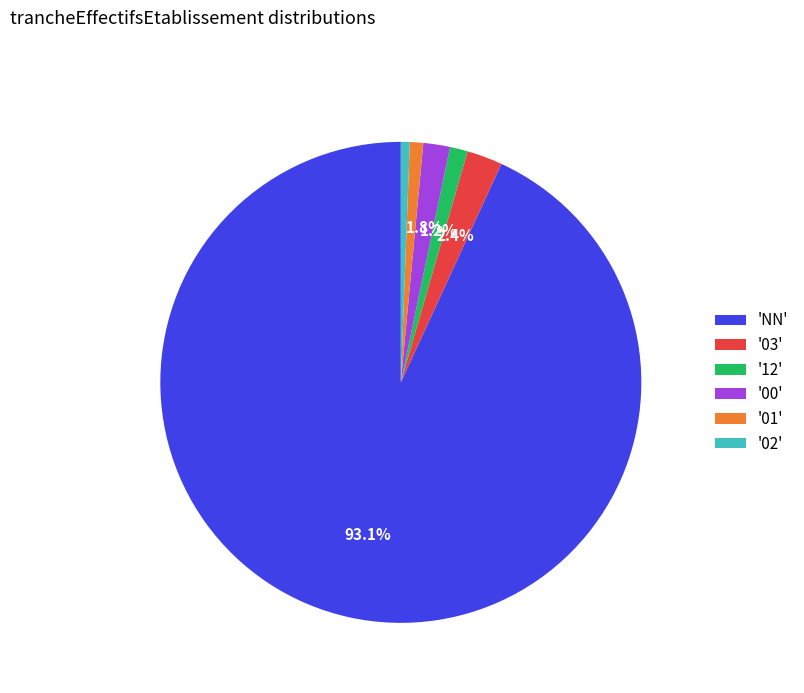

Which category has the biggest portion of the pie?

'NN'